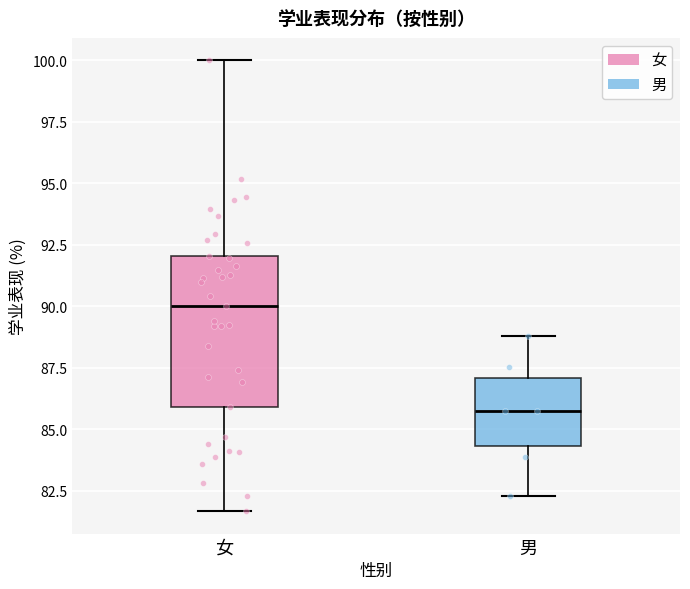

Which box has the highest median line?

女